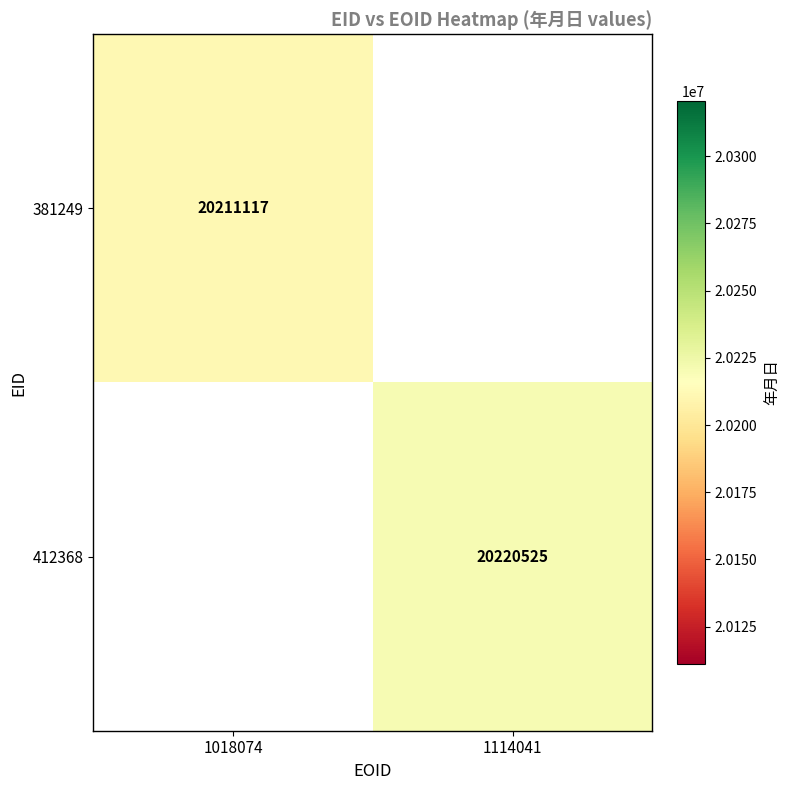

The 381249 series shows 4924621.9 at 1018074. True or false?

False